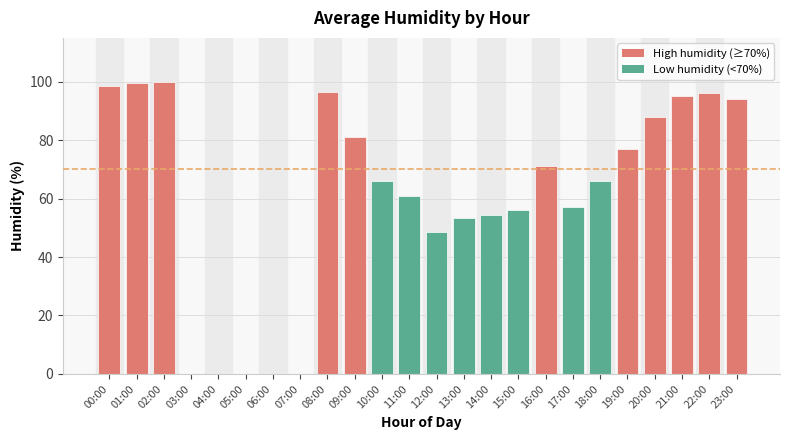

Reading right to left, list all the values displayed in this chart.

23:00=94.0	22:00=96.0	21:00=95.0	20:00=88.0	19:00=77.0	18:00=66.0	17:00=57.0	16:00=71.0	15:00=56.0	14:00=54.5	13:00=53.5	12:00=48.5	11:00=61.0	10:00=66.0	09:00=81.0	08:00=96.5	07:00=0.0	06:00=0.0	05:00=0.0	04:00=0.0	03:00=0.0	02:00=100.0	01:00=99.5	00:00=98.5